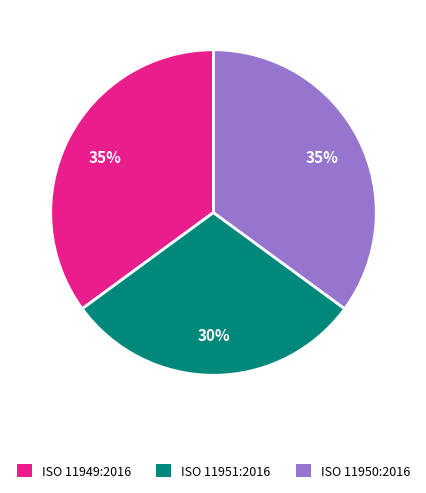

Does ISO 11951:2016 account for over 50% of the chart?

No